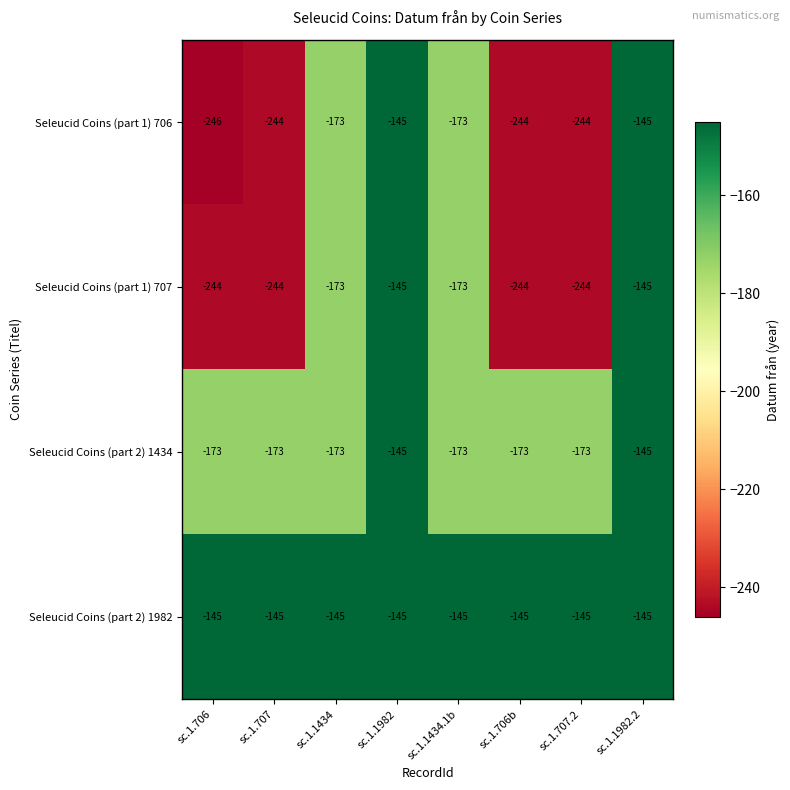

What is the difference between the maximum and minimum values in the Seleucid Coins (part 1) 707 series?

99